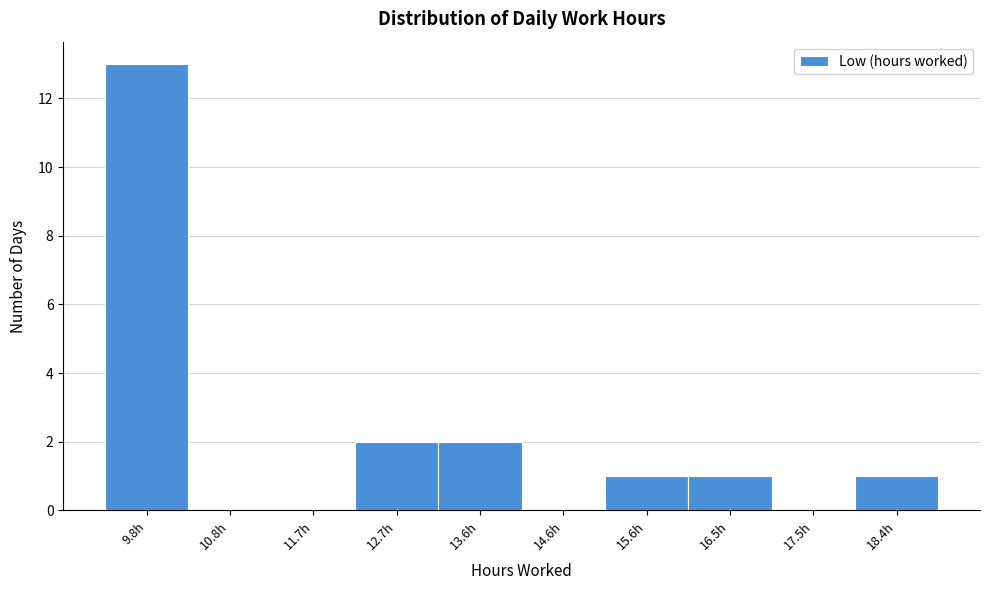

Reading left to right, list all the values displayed in this chart.

9.8h=13	10.8h=0	11.7h=0	12.7h=2	13.6h=2	14.6h=0	15.6h=1	16.5h=1	17.5h=0	18.4h=1